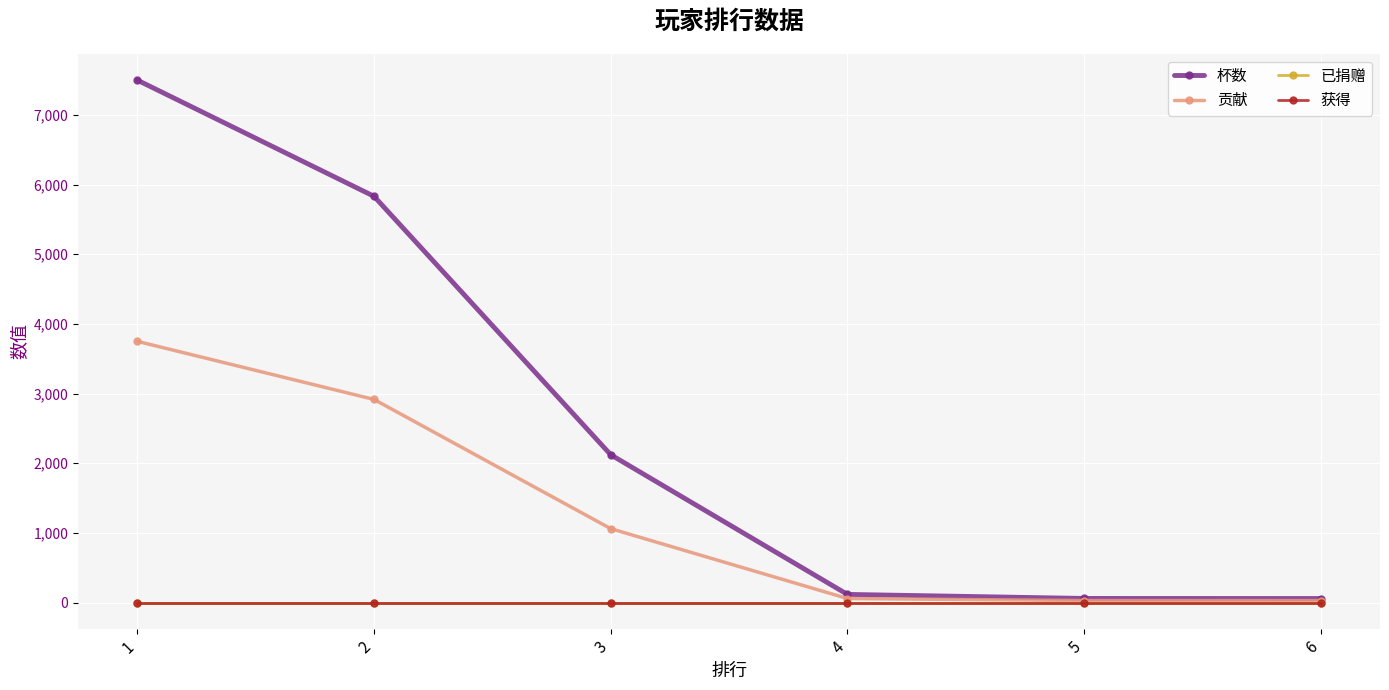

Is this an area chart (filled region under the line)?

No